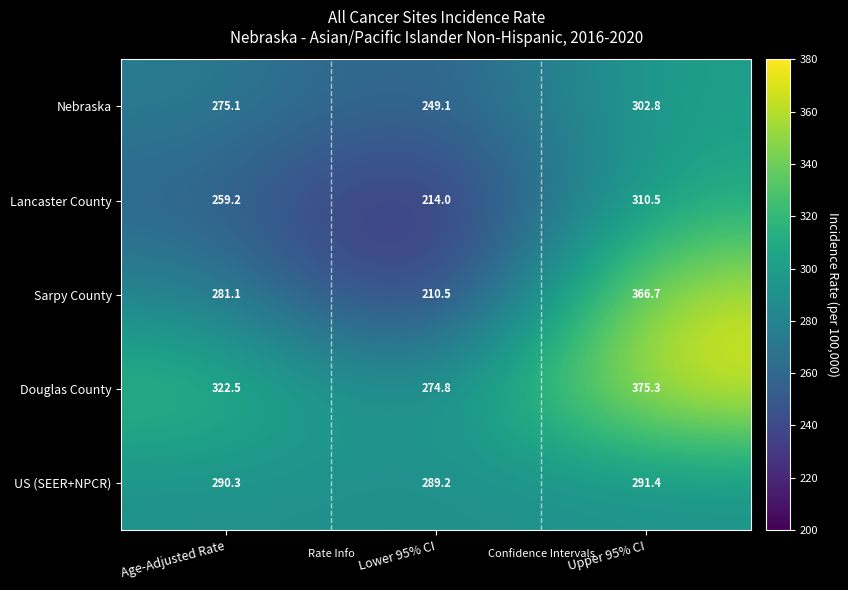

Reading left to right, transcribe all the data shown in this chart.

Nebraska: Age-Adjusted Rate=275.1	Lower 95% CI=249.1	Upper 95% CI=302.8
Lancaster County: Age-Adjusted Rate=259.2	Lower 95% CI=214.0	Upper 95% CI=310.5
Sarpy County: Age-Adjusted Rate=281.1	Lower 95% CI=210.5	Upper 95% CI=366.7
Douglas County: Age-Adjusted Rate=322.5	Lower 95% CI=274.8	Upper 95% CI=375.3
US (SEER+NPCR): Age-Adjusted Rate=290.3	Lower 95% CI=289.2	Upper 95% CI=291.4